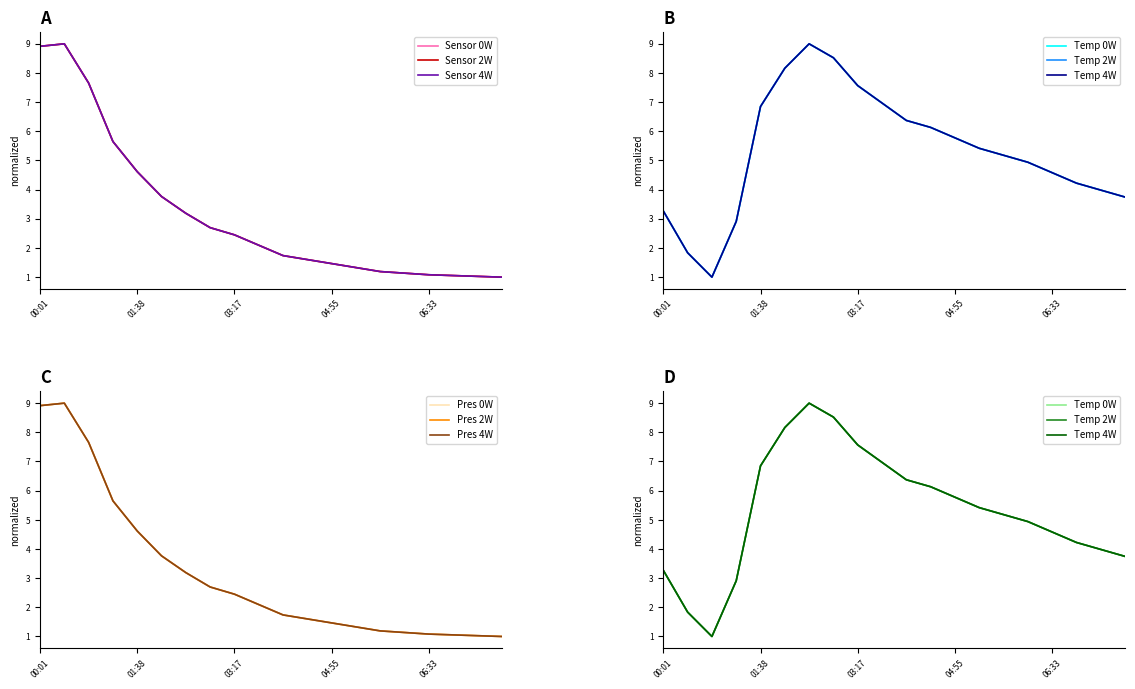

Reading right to left, list all the values displayed in this chart.

pressure: 1.0	1.0	1.1	1.1	1.1	1.2	1.3	1.5	1.6	1.7	2.1	2.5	2.7	3.2	3.8	4.6	5.7	7.7	9.0	8.9
temperature: 3.7	4.0	4.2	4.6	4.9	5.2	5.4	5.8	6.1	6.4	7.0	7.6	8.5	9.0	8.2	6.9	2.9	1.0	1.8	3.3
pressure_shifted: 1.0	1.0	1.1	1.1	1.1	1.2	1.3	1.5	1.6	1.7	2.1	2.5	2.7	3.2	3.8	4.6	5.7	7.7	9.0	8.9
temperature_shifted: 3.7	4.0	4.2	4.6	4.9	5.2	5.4	5.8	6.1	6.4	7.0	7.6	8.5	9.0	8.2	6.9	2.9	1.0	1.8	3.3